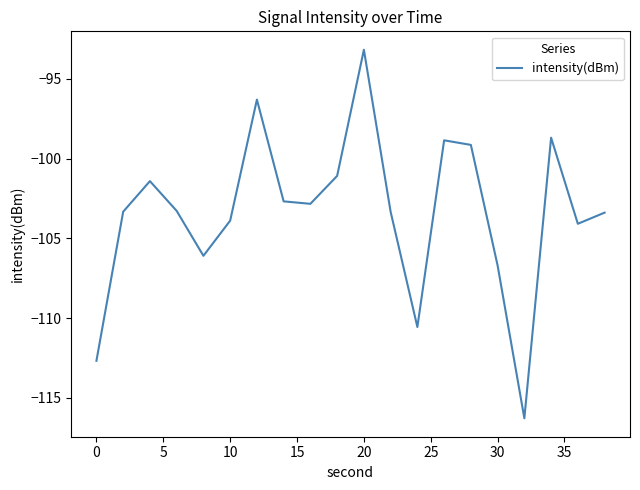

What is the greatest value displayed?

-93.2